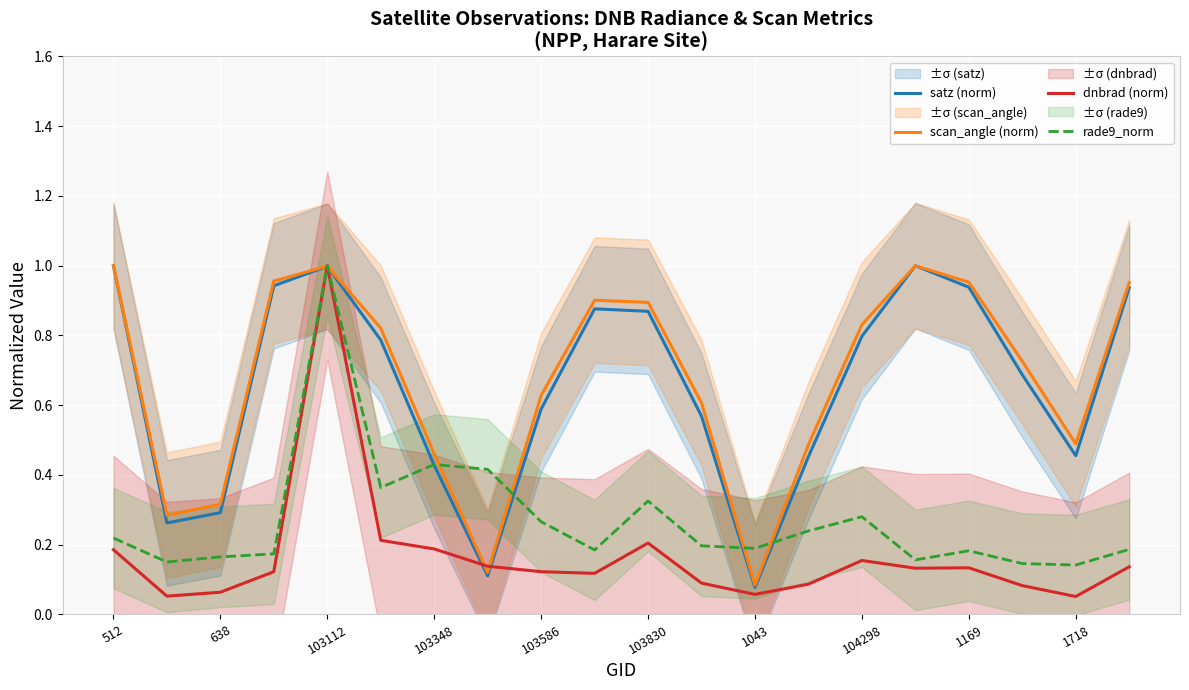

True or false: rade9_norm has more than 1 interior local peaks.

True